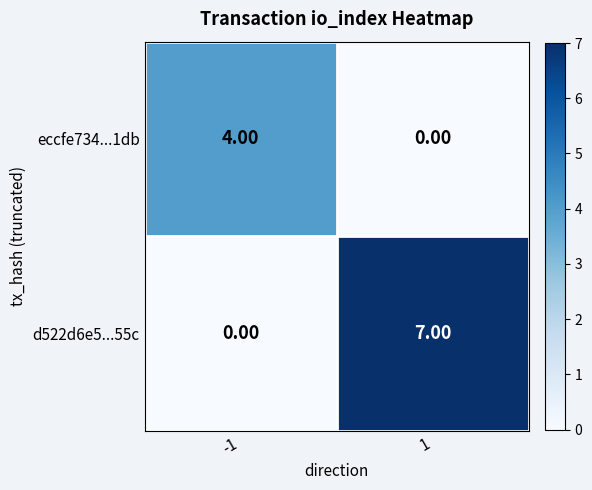

At which category is the sum across all series the highest?

1